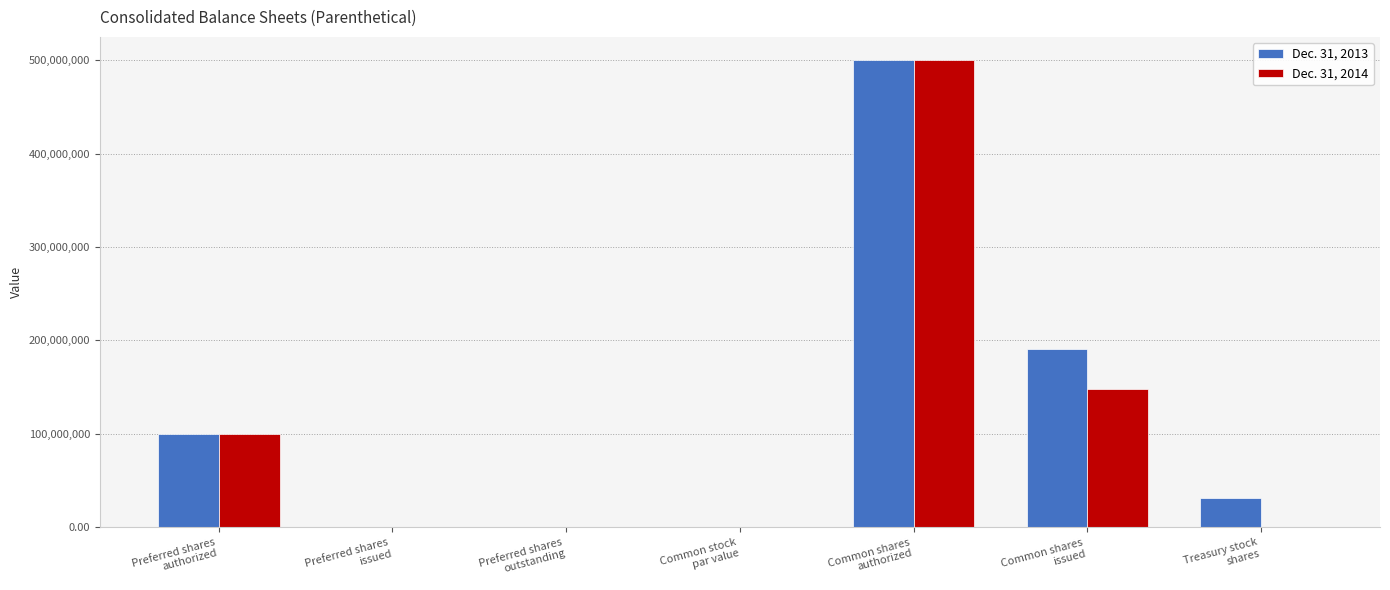

What is the sum of all Dec. 31, 2014 values?

747900000.0